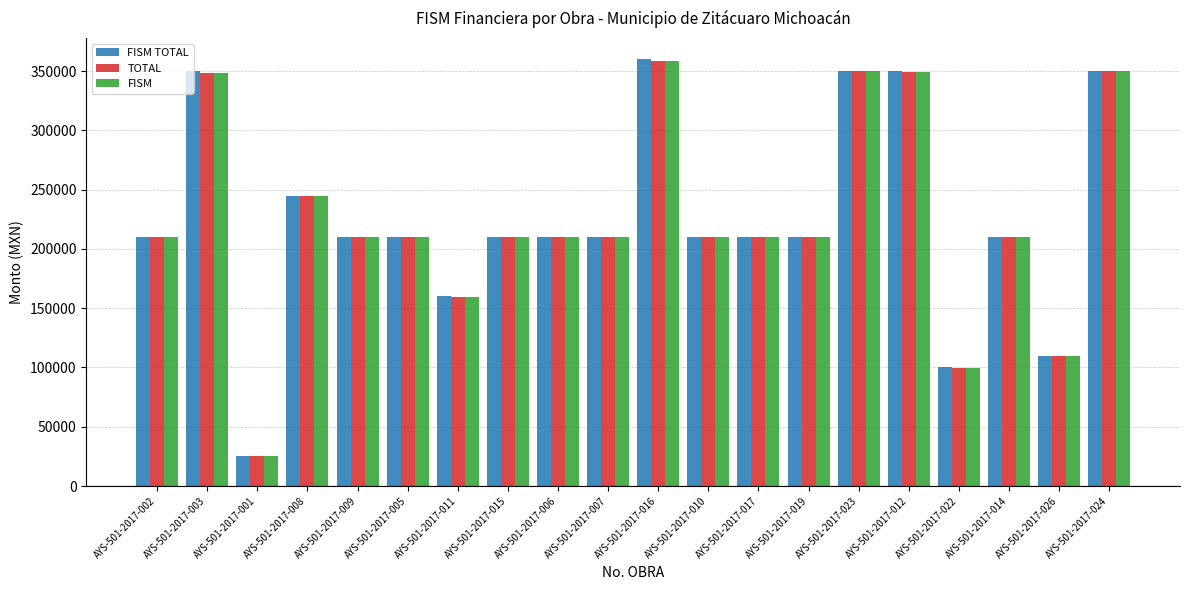

Which series has the largest range (max minus min)?

FISM TOTAL